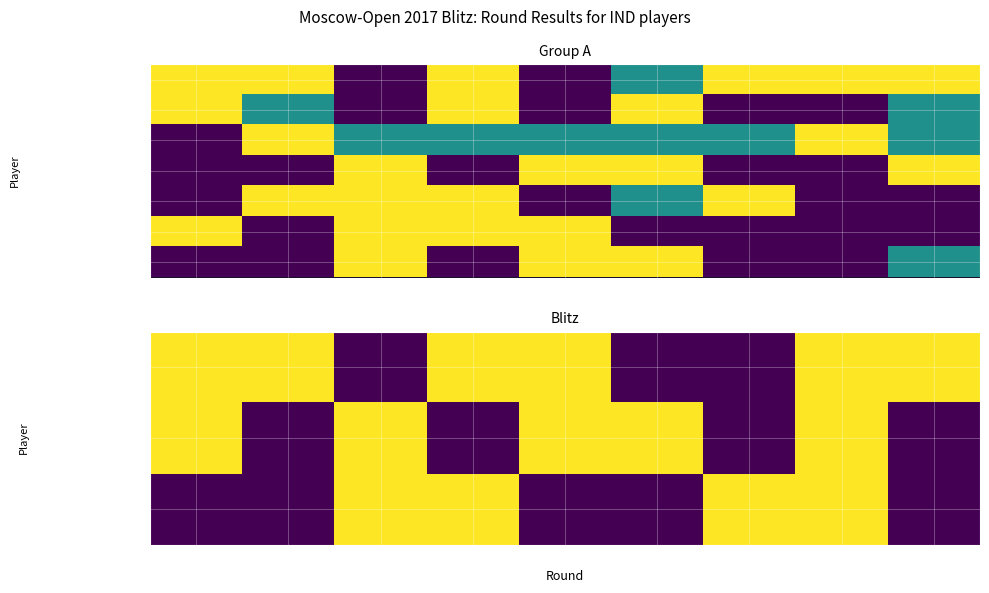

The value of Gusain Himal (Blitz) at 3 is 0.0. True or false?

True